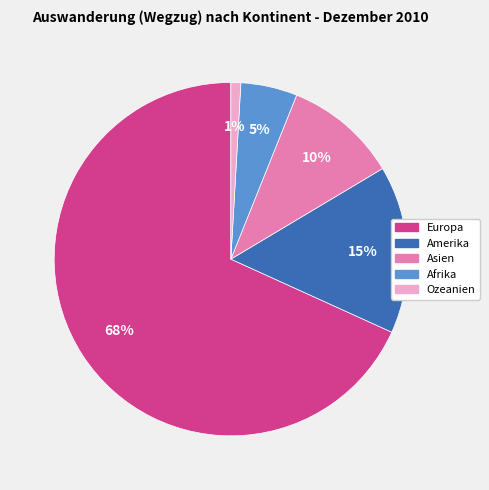

To the nearest percent, what is the difference between the Asien and Ozeanien slice percentages?

9%